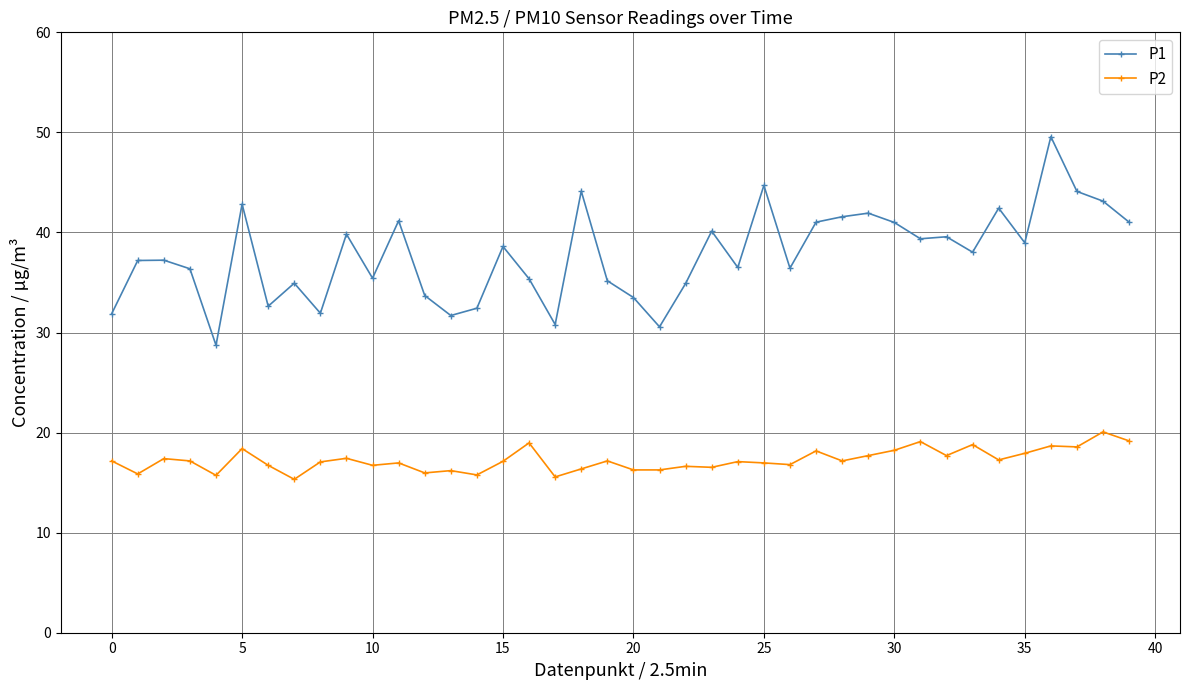

Which series has the widest spread of values?

P1